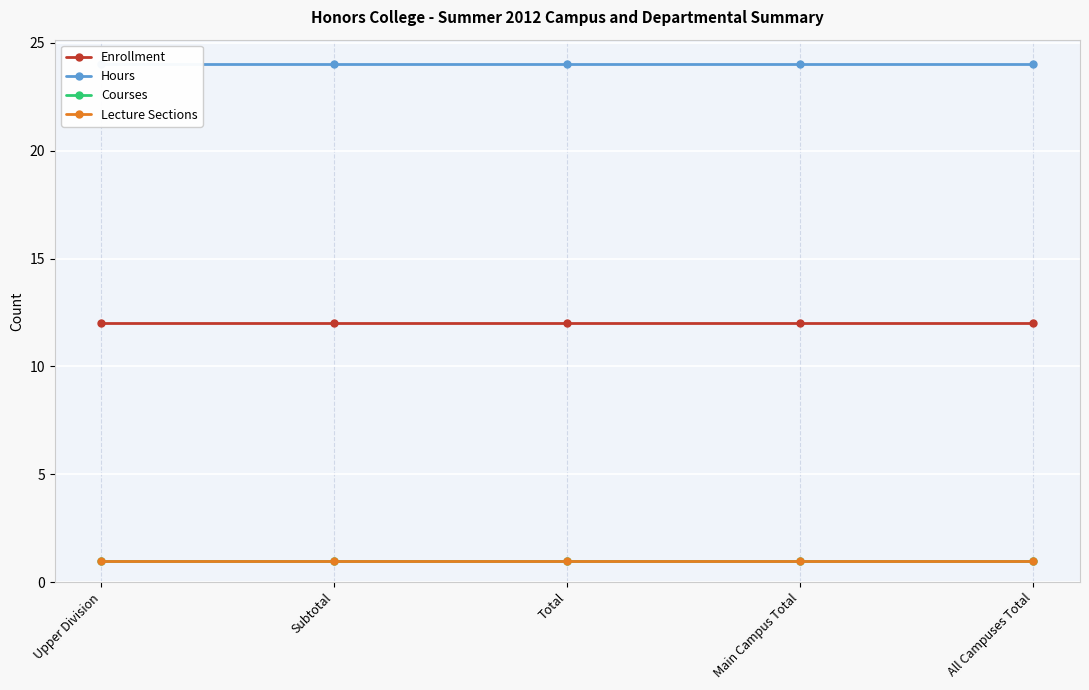

True or false: Hours and Lecture Sections intersect in this chart.

False